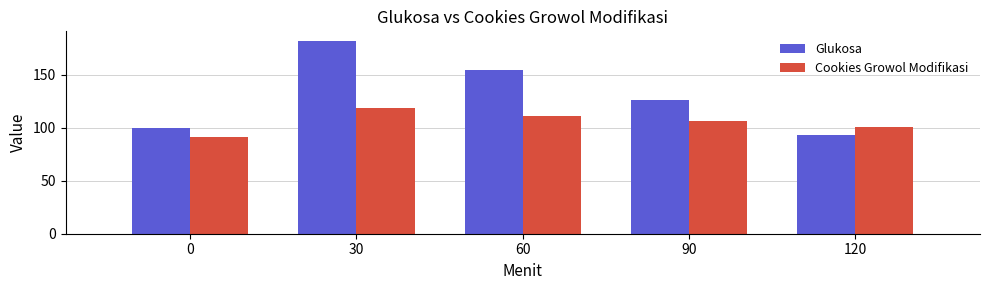

Does the chart contain stacked bars?

No